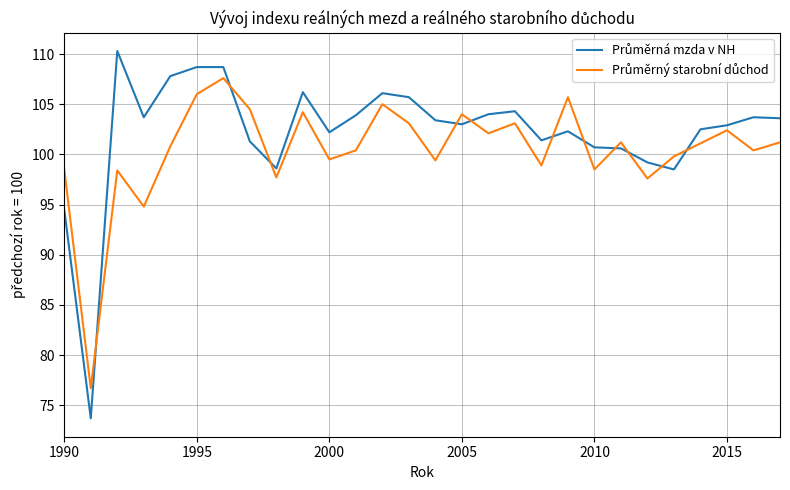

What is the minimum value shown in the chart?

73.7